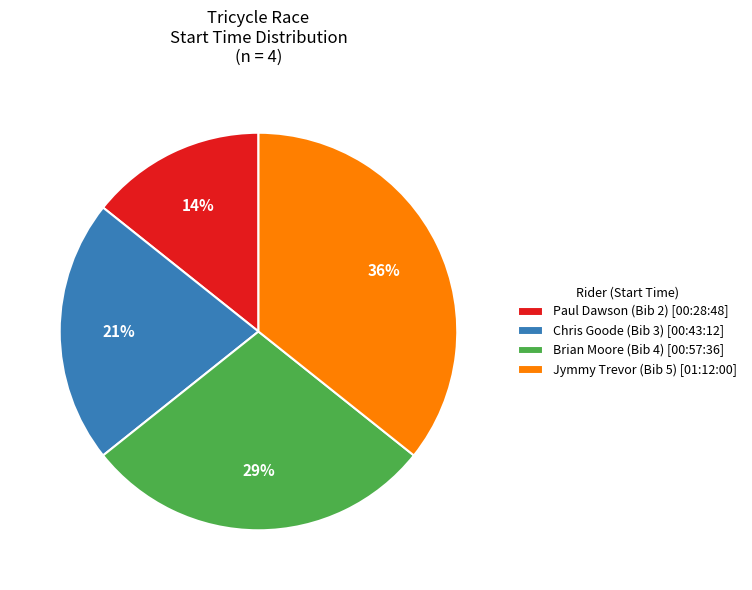

What is the smallest slice in the pie chart?

Paul Dawson (Bib 2) [00:28:48]